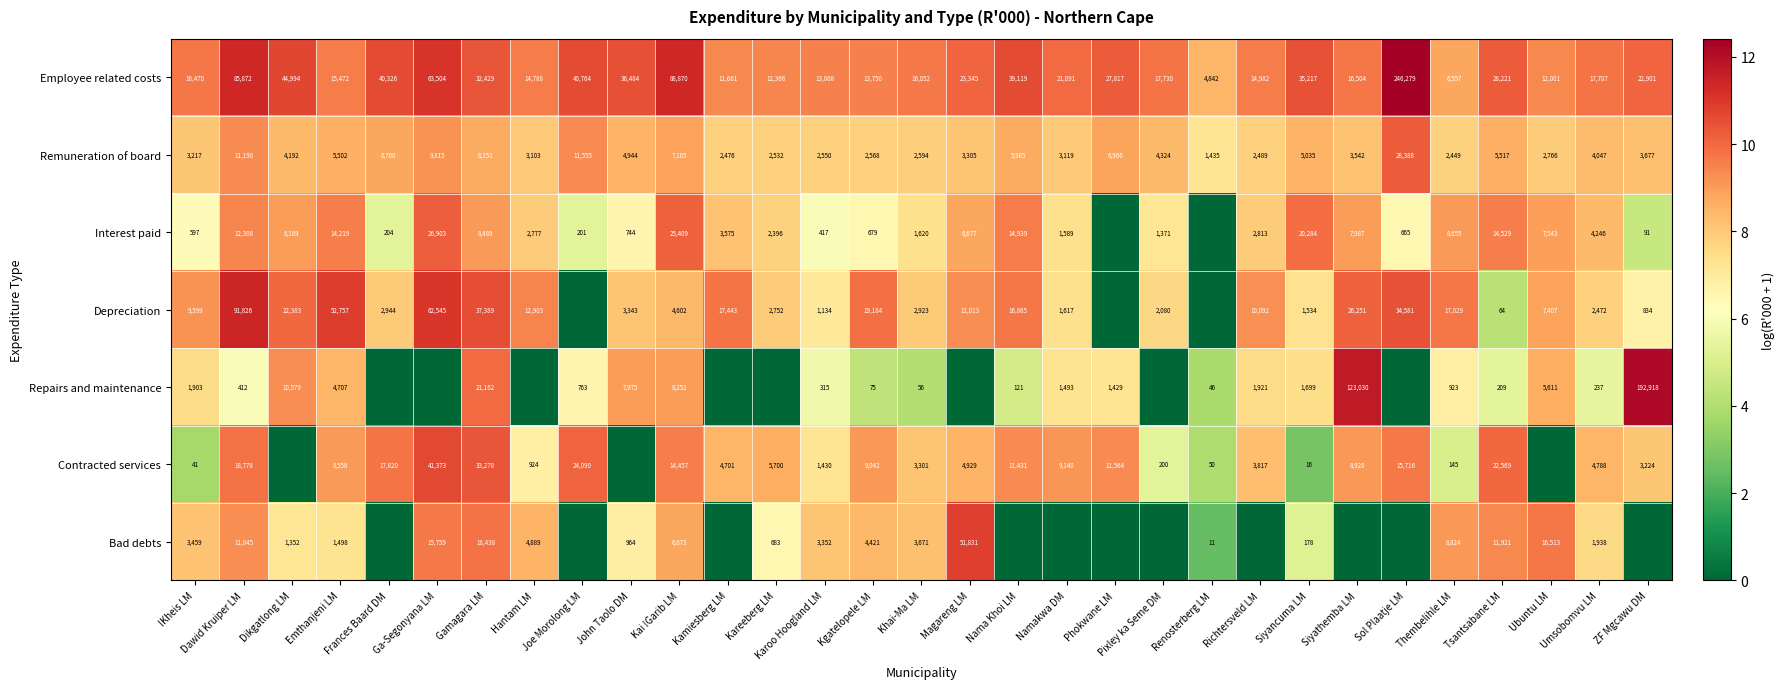

Rank the series at Thembelihle LM from highest to lowest value.

Depreciation, Bad debts, Interest paid, Employee related costs, Remuneration of board, Repairs and maintenance, Contracted services